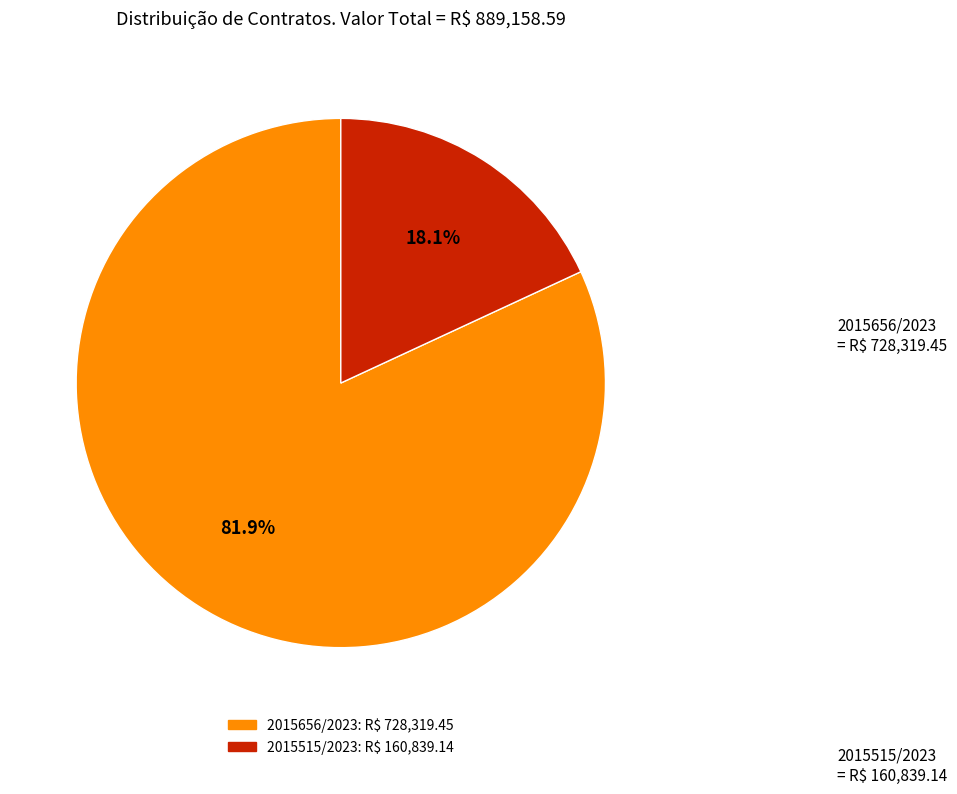

Approximately how many times larger is the value at 2015515/2023 compared to 2015656/2023?

0.2